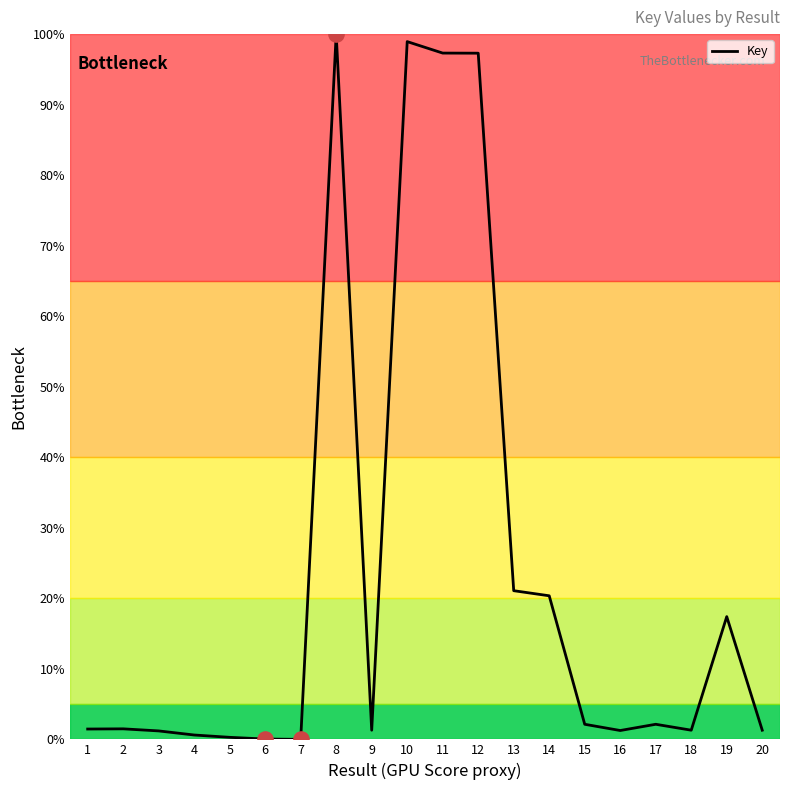

Between 9 and 10, which is larger?

10